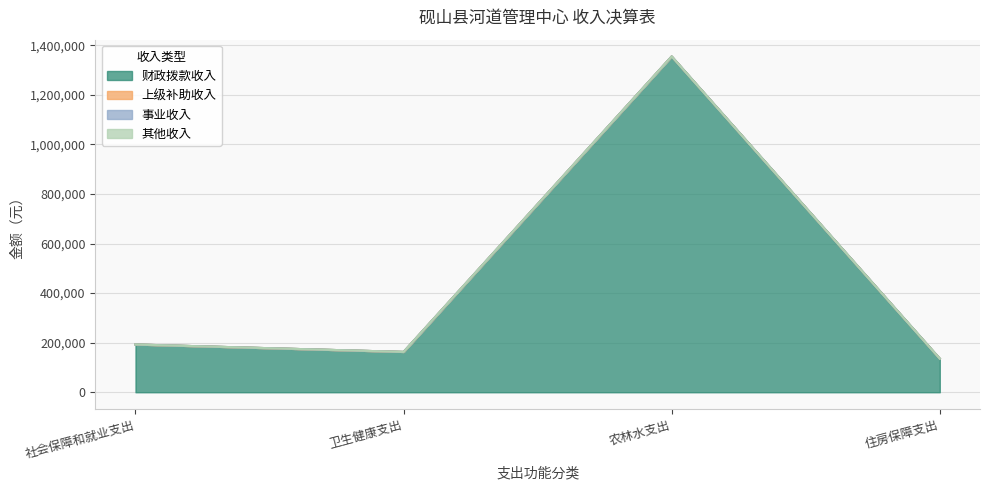

Reading right to left, list all the values displayed in this chart.

财政拨款收入: 135461.0	1354943.9	162776.0	192736.0
社会保障和就业支出: 0.0	0.0	0.0	192736.0
卫生健康支出: 0.0	0.0	162776.0	0.0
农林水支出: 0.0	1354943.9	0.0	0.0
住房保障支出: 135461.0	0.0	0.0	0.0